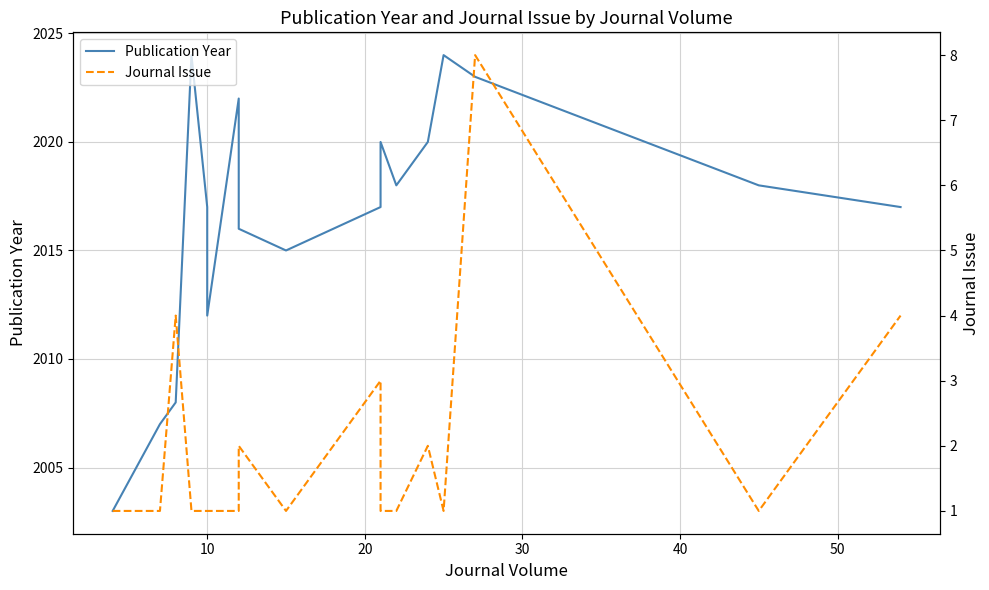

What are all the series names shown in the legend?

Publication Year, Journal Issue